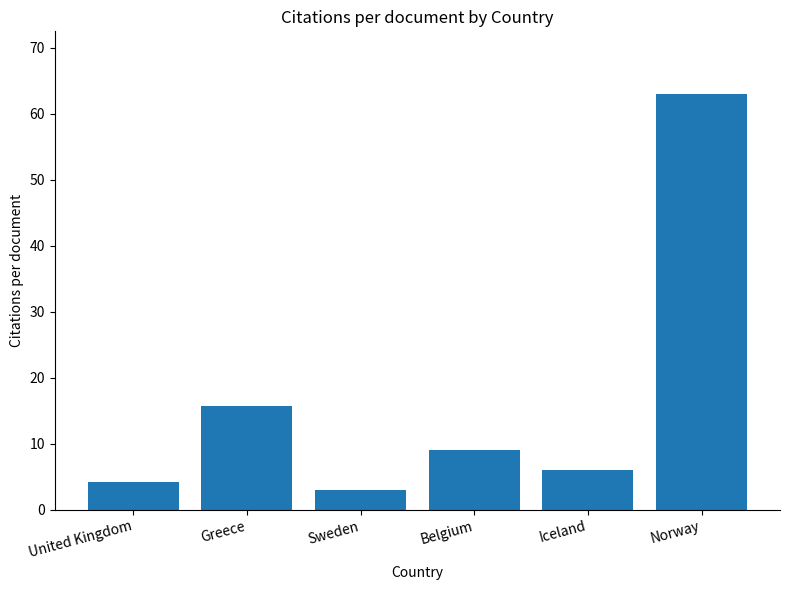

What is the sum of all values?

100.8